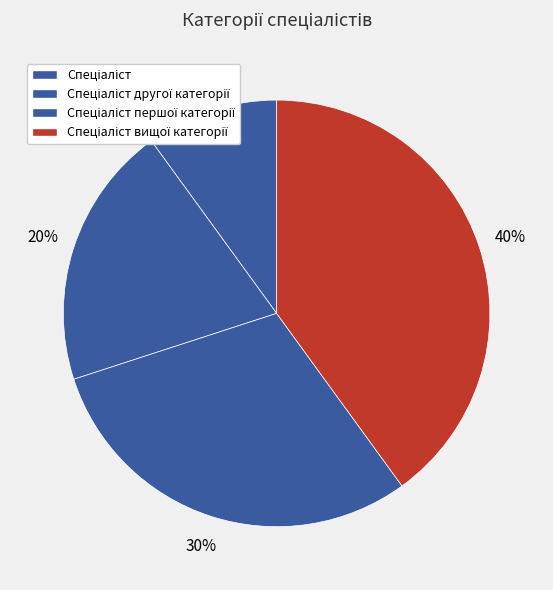

What is the largest slice in the pie chart?

Спеціаліст вищої категорії